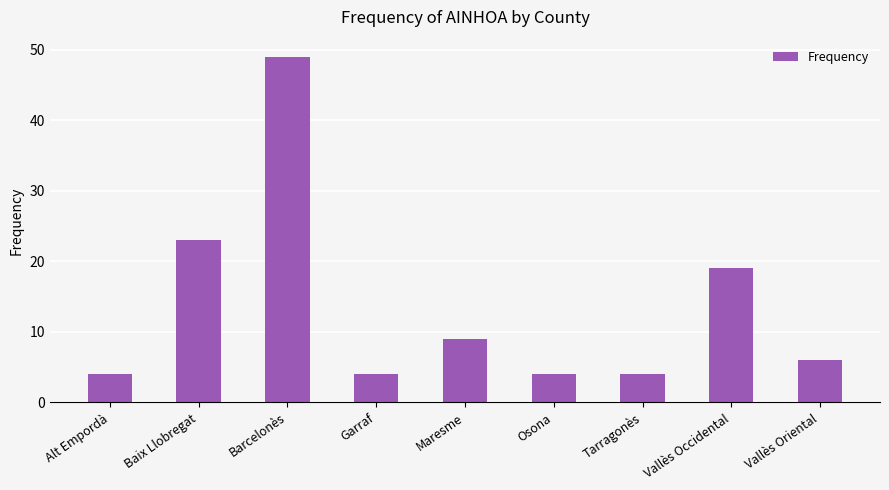

What is the value of the 3rd bar from the left?

49